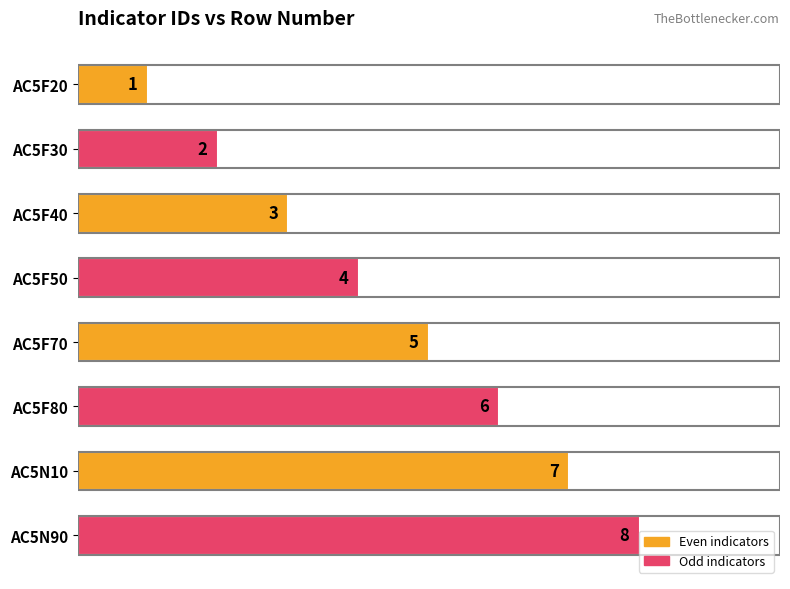

What is the label of the 3rd bar from the top?

AC5F40